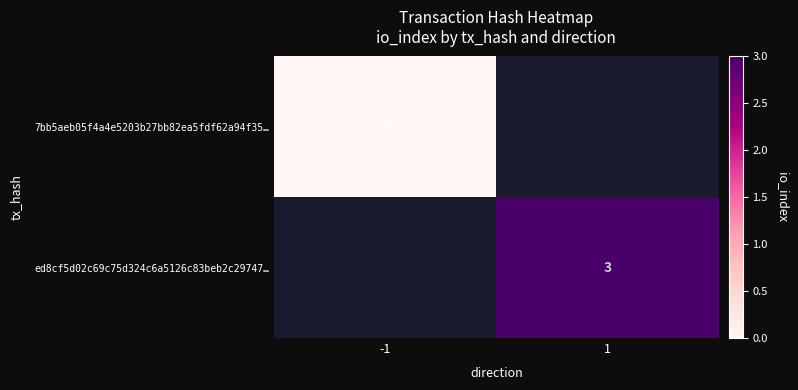

True or false: ed8cf5d02c69c75d324c6a5126c83beb2c29747… has a value of 3 at 1.

True